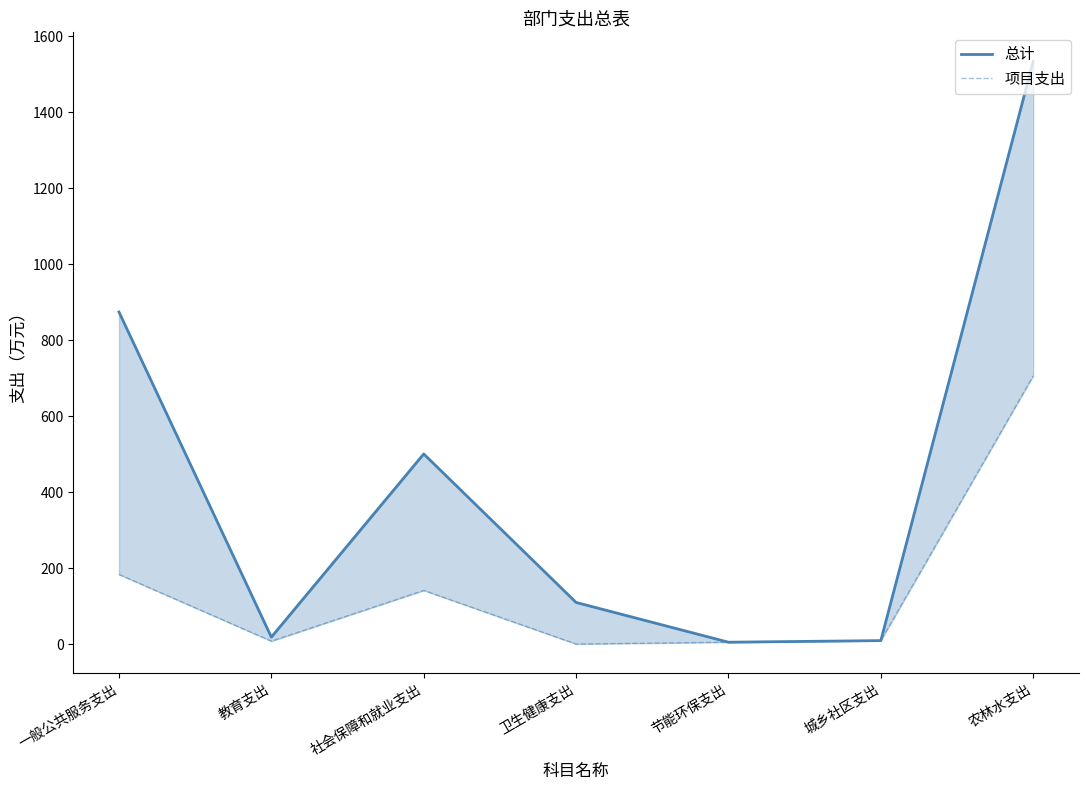

What position from the right is 教育支出?

6